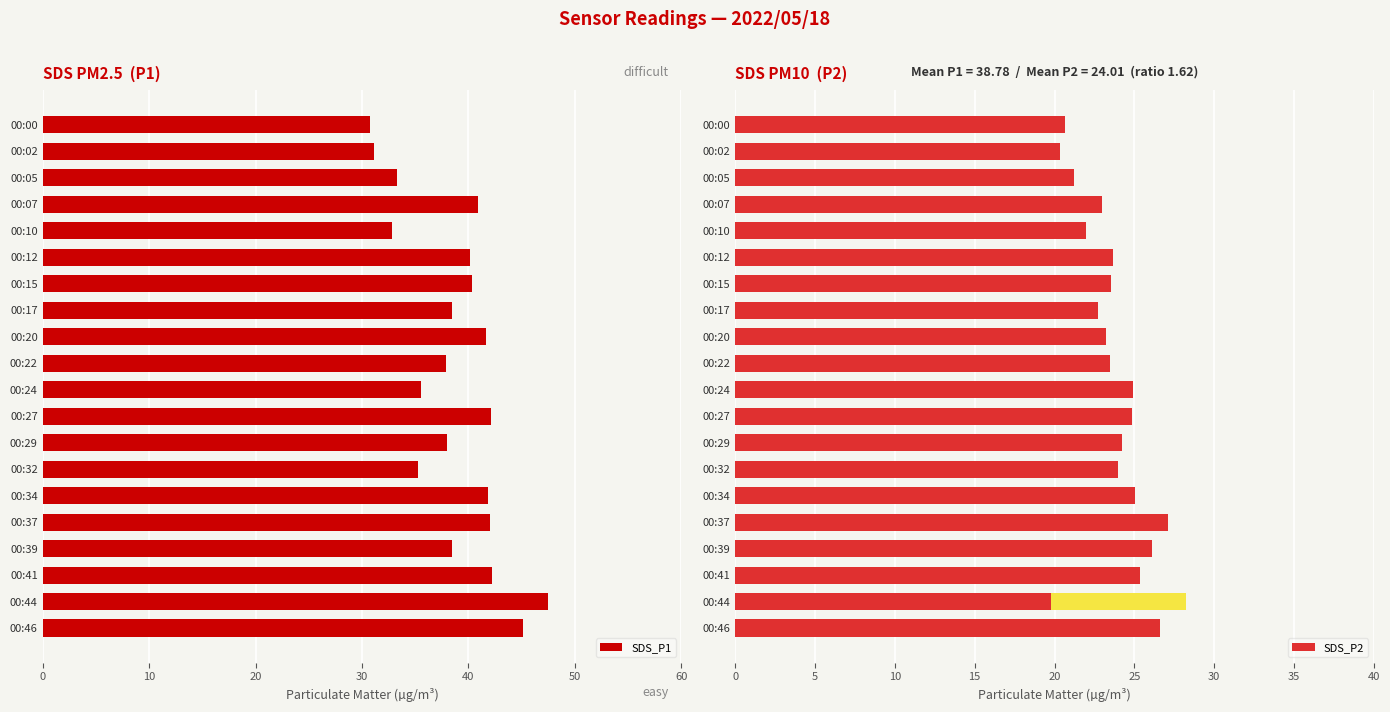

What is the sum of the SDS_P1 values at 00:41 and 00:39?

80.7